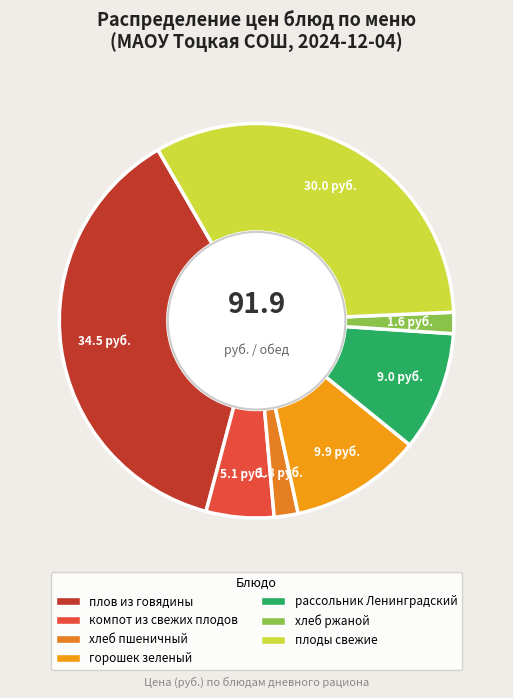

What is the ratio of the value at хлеб ржаной to the value at плоды свежие?

0.1